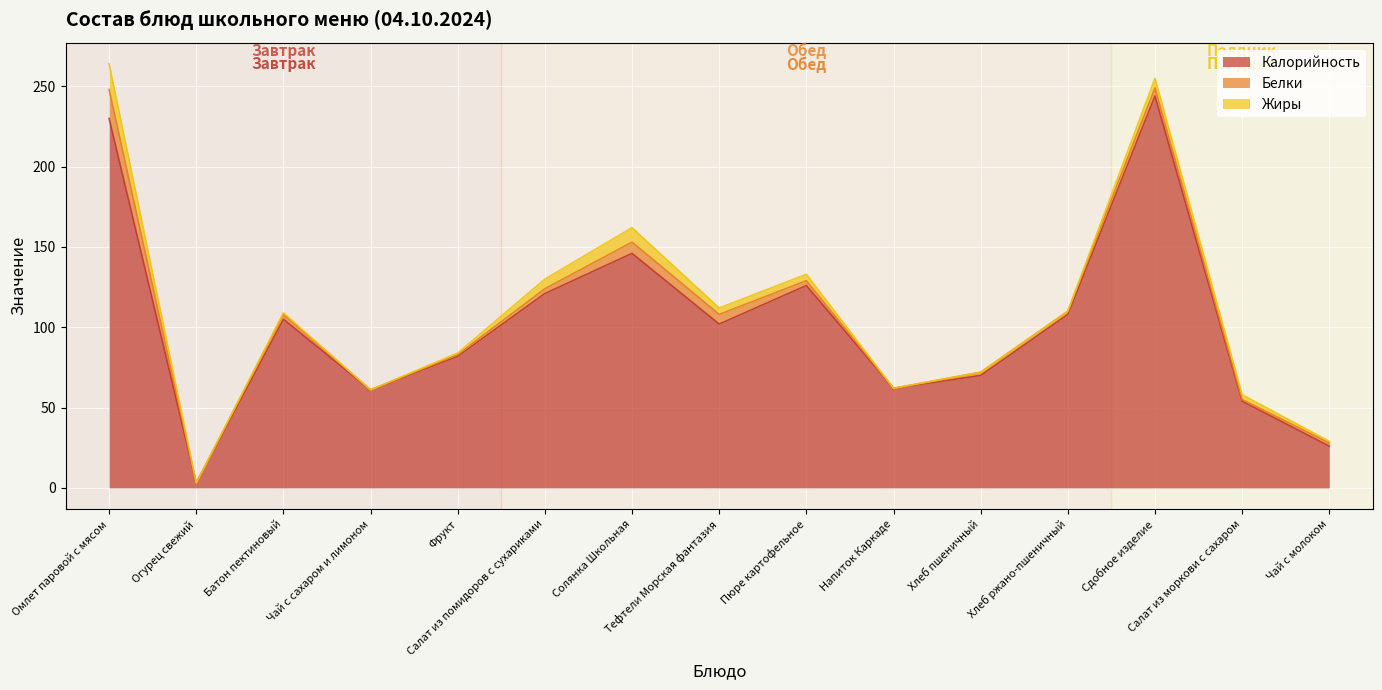

Where is the first local minimum for Калорийность?

Огурец свежий